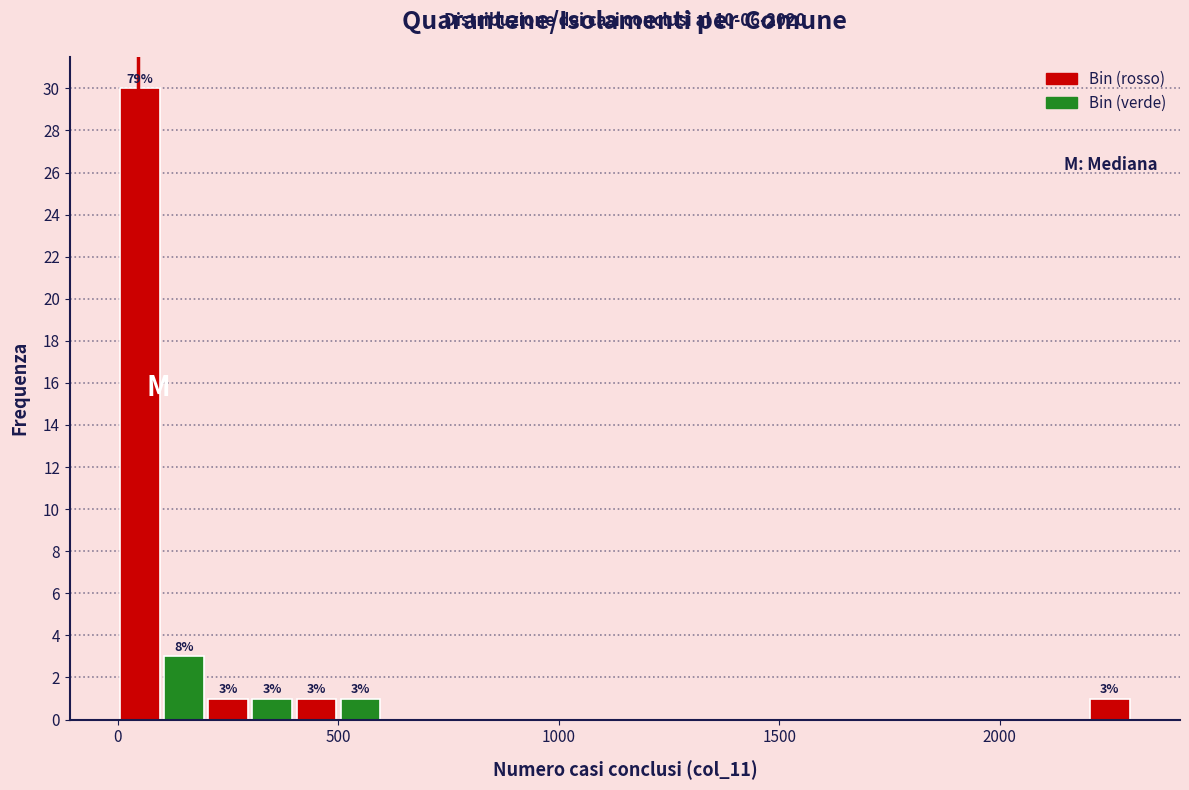

Read against the x-axis, roughly where is the centre of the tallest bar?

50